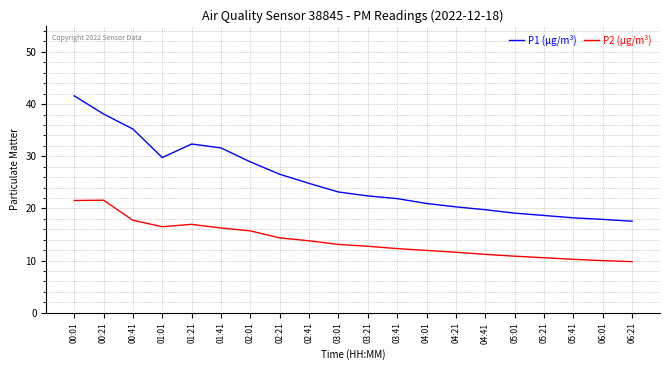

List the series in order of their overall mean, lowest first.

P2 (µg/m³), P1 (µg/m³)